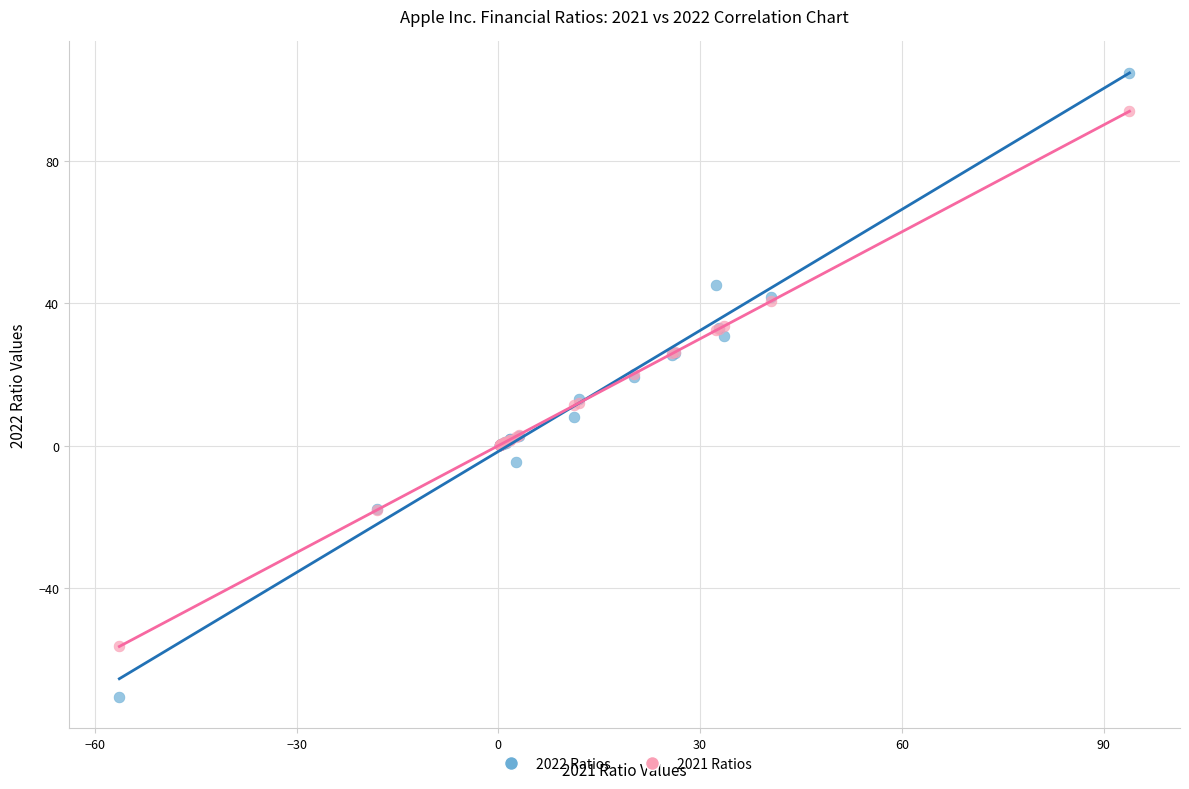

What are all the series names shown in the legend?

2022 Ratios, 2021 Ratios